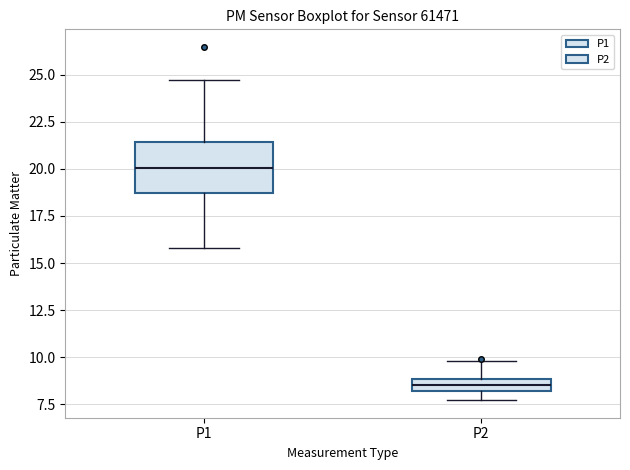

Comparing the boxes themselves (not the whiskers), which one is the tallest?

P1